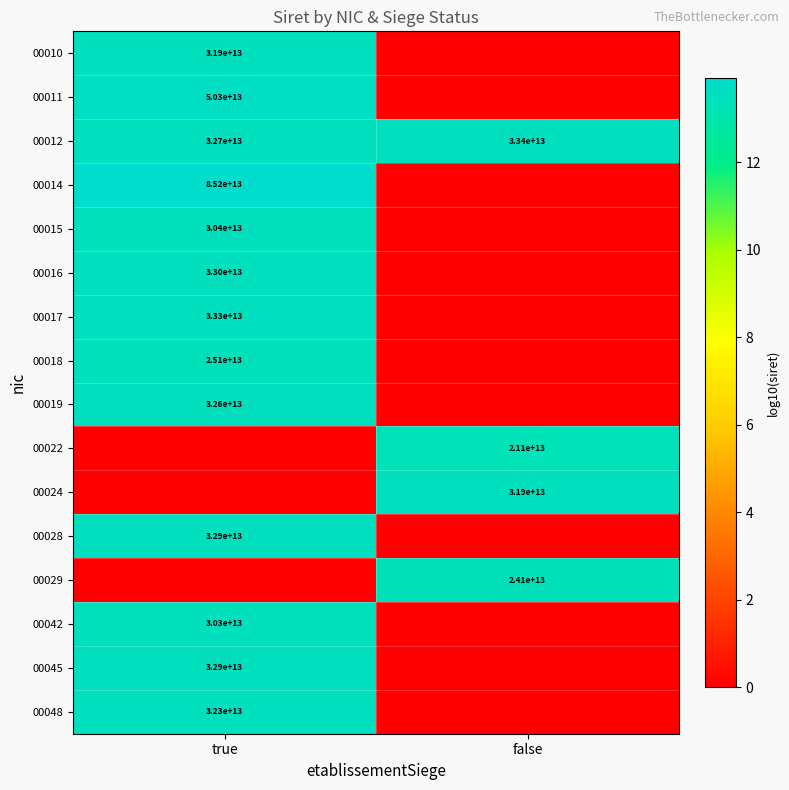

The value of 00010 at true is 31900000000000. True or false?

True